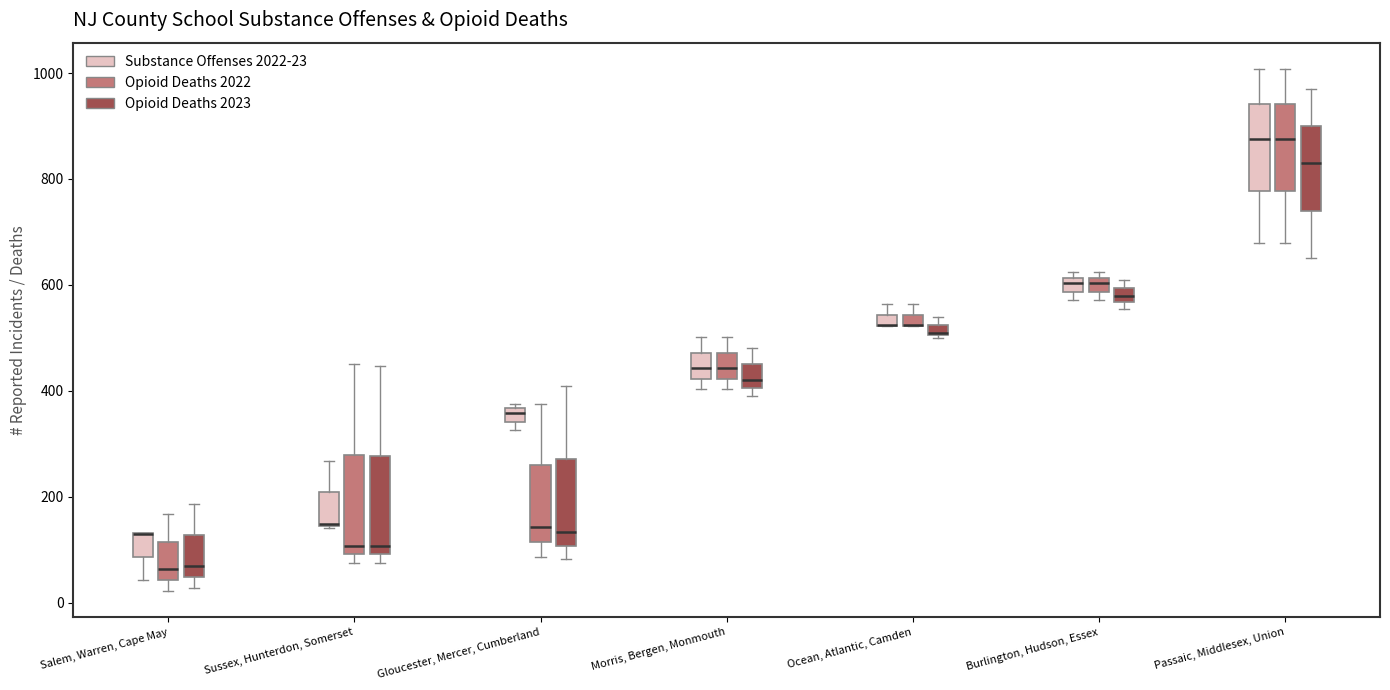

Where does the median line of the box for Salem, Warren, Cape May (Opioid Deaths 2023) sit on the y-axis? The values are not printed on the chart, so give them approximately, as read against the axis.

60